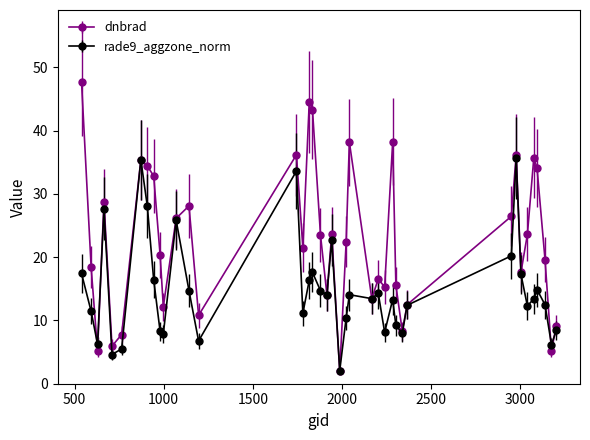

What is the difference between the second highest and minimum values in the rade9_aggzone_norm series?

33.3